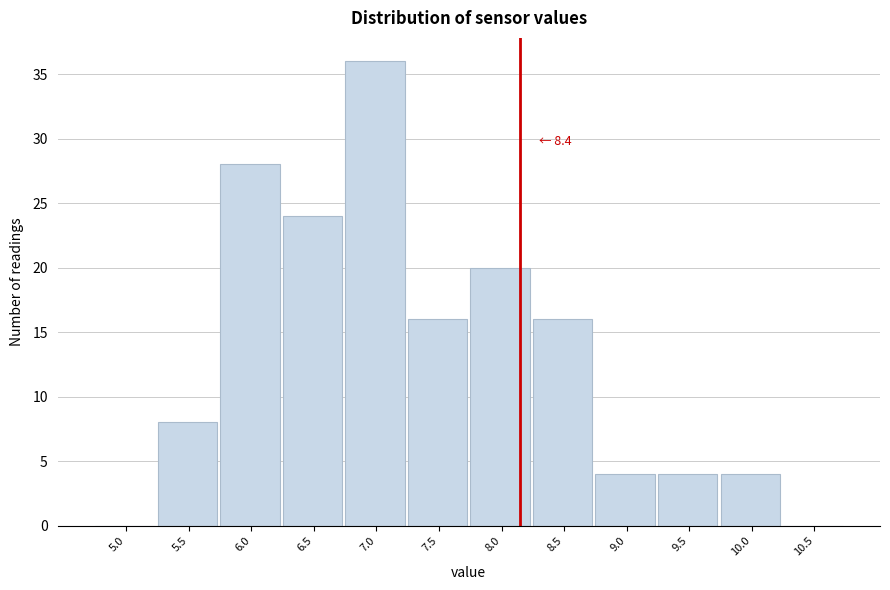

Reading left to right, transcribe all the data shown in this chart.

5.0=0	5.5=8	6.0=28	6.5=24	7.0=36	7.5=16	8.0=20	8.5=16	9.0=4	9.5=4	10.0=4	10.5=0